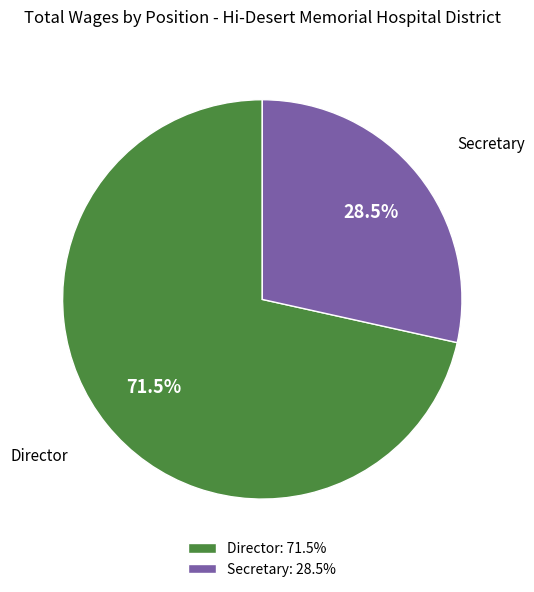

Which category has the smallest portion of the pie?

Secretary